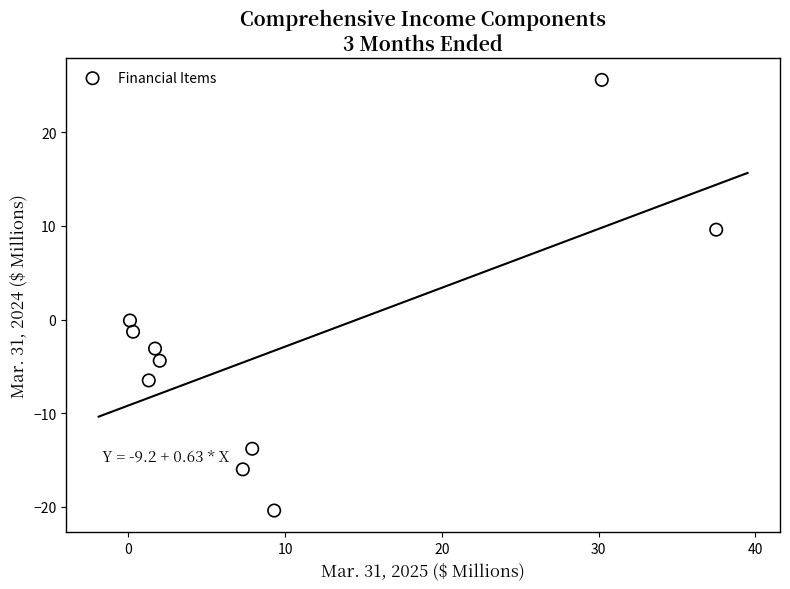

What is the average Y value?

-3.0